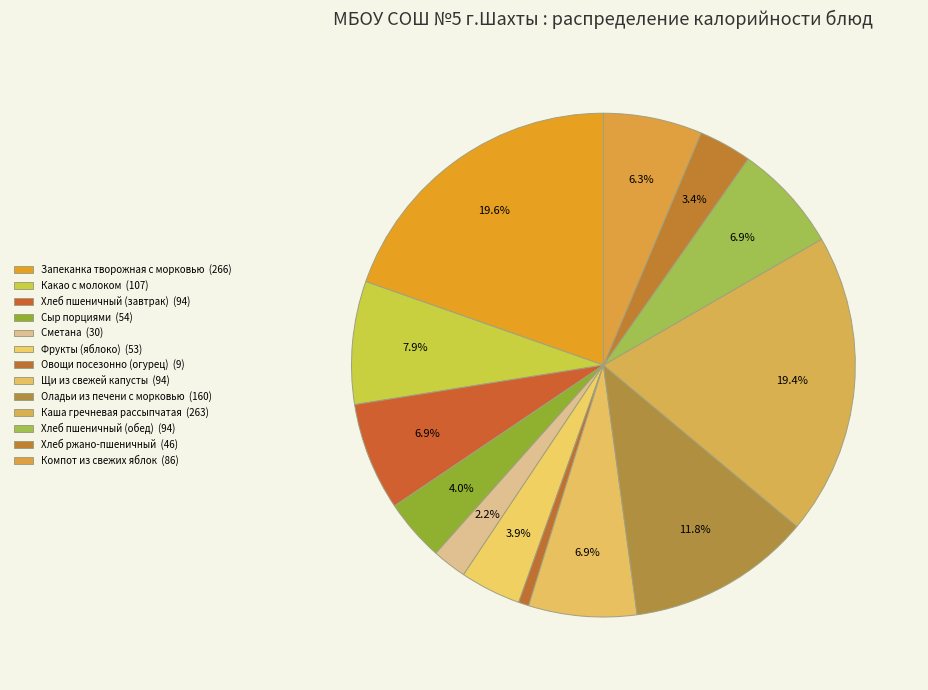

How many slices are in this pie chart?

13